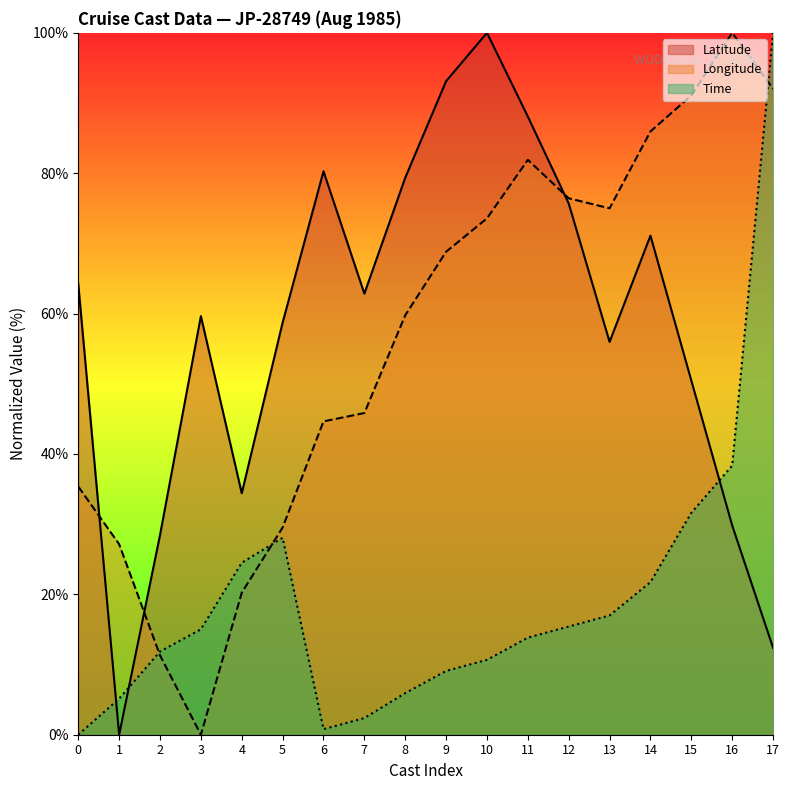

True or false: Longitude and Latitude intersect in this chart.

True